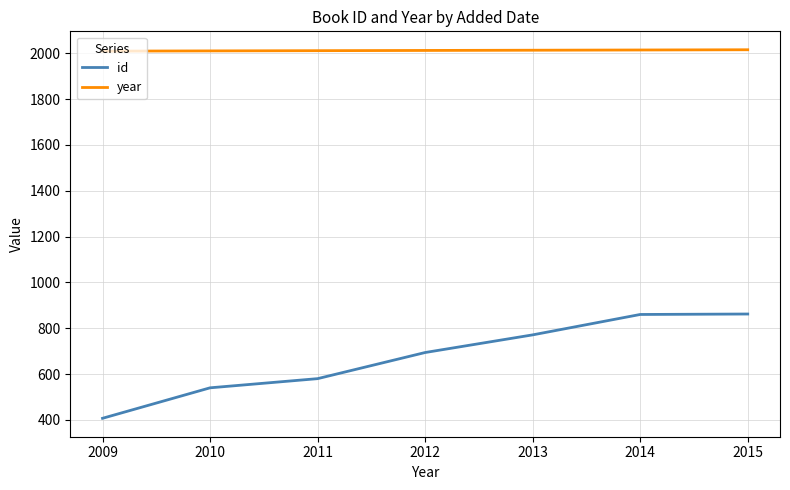

How many lines are shown in the chart?

2